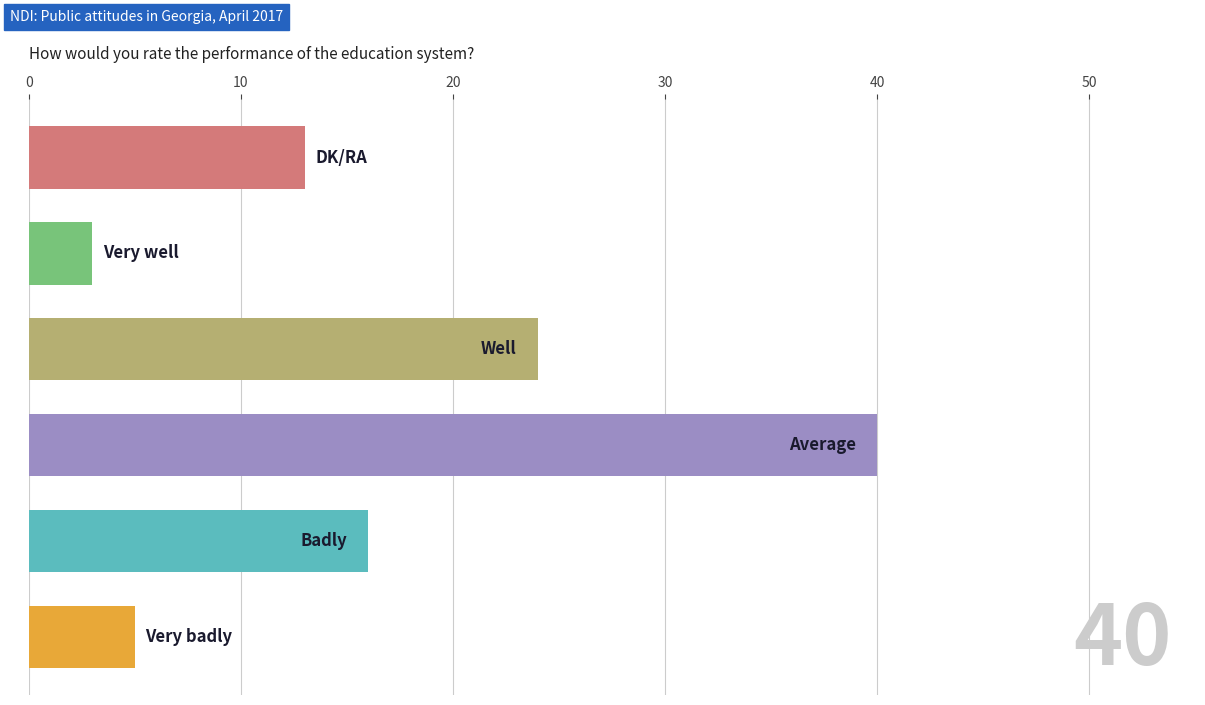

What is the difference between the maximum and minimum values?

37